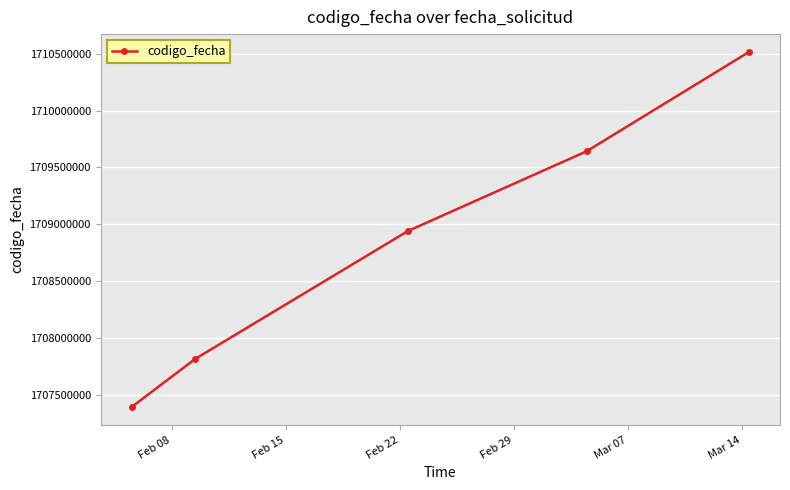

True or false: the data has more than 2 interior local peaks.

False